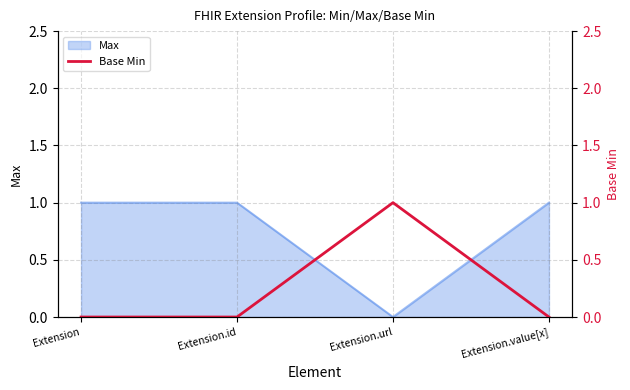

List the labels in order of value, smallest first.

Extension, Extension.id, Extension.value[x], Extension.url